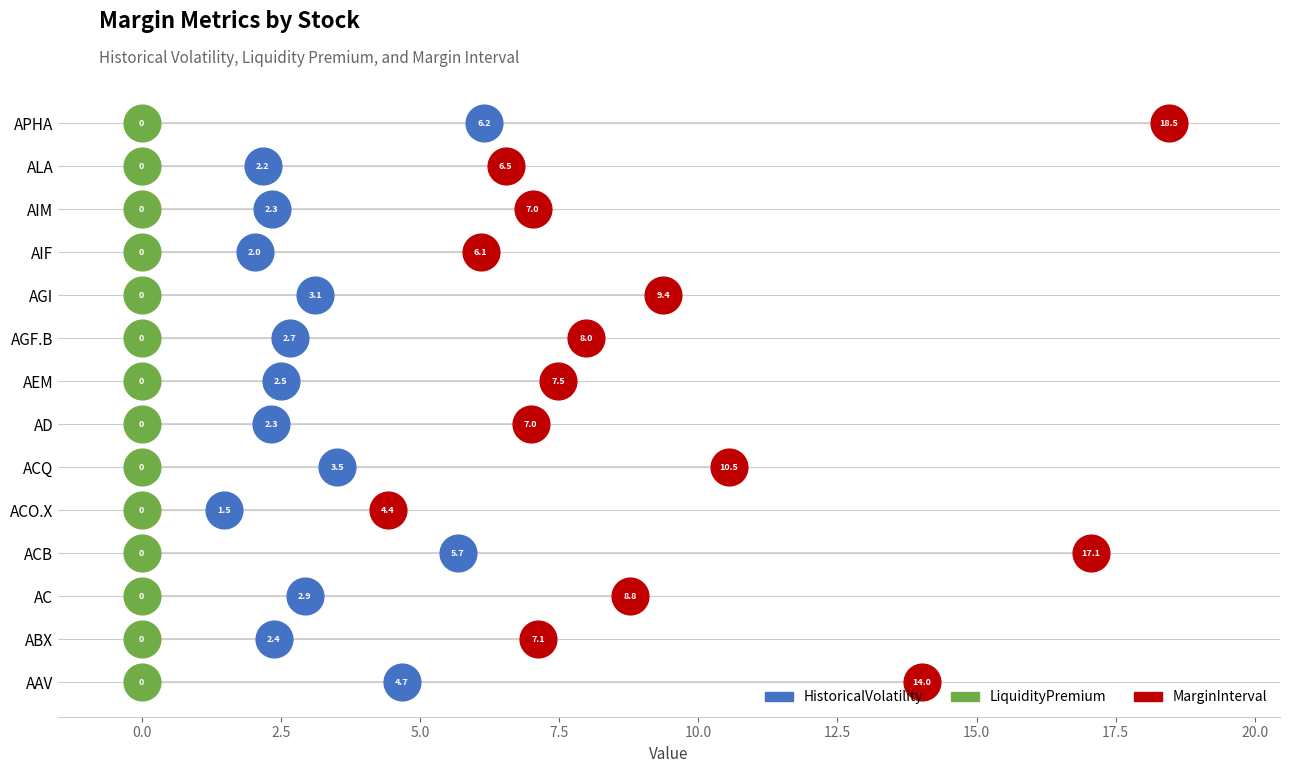

What is the total value across all series at ACB?

22.7